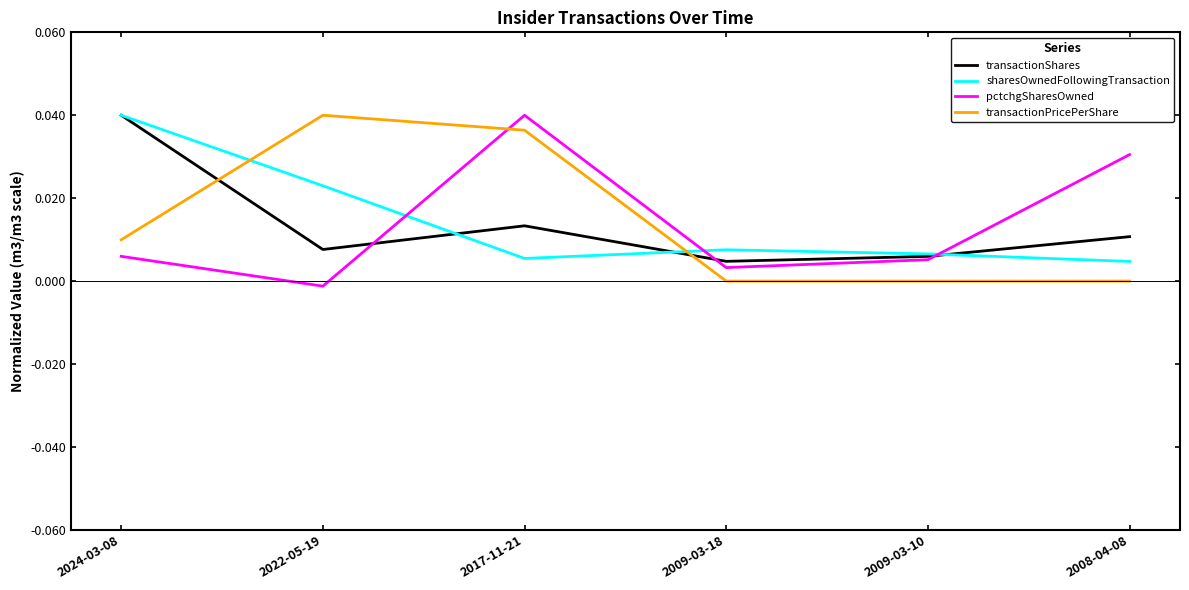

What position from the right is 2009-03-18?

3